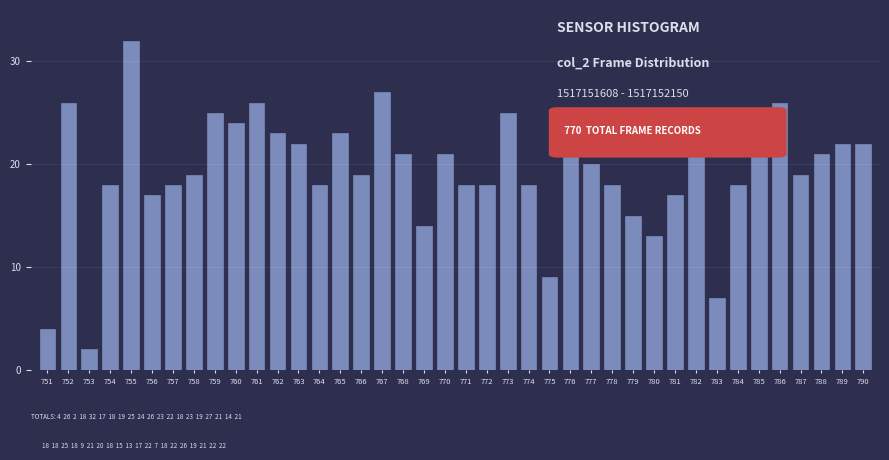

At which category does the chart reach its peak across all series?

755